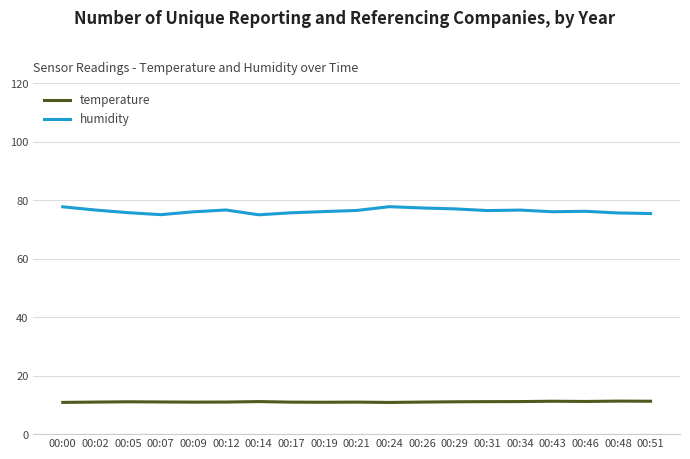

True or false: humidity and temperature intersect in this chart.

False